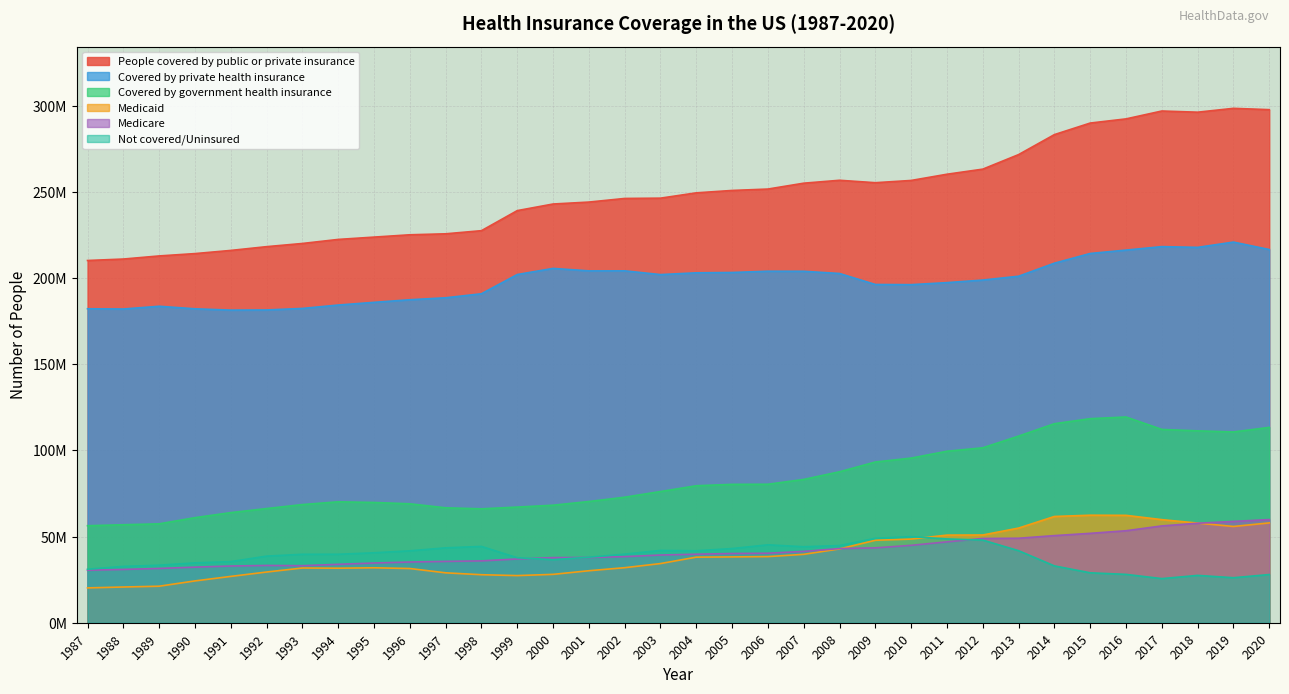

What is the value of the People covered by public or private insurance point at the 11th from the left?

225646000